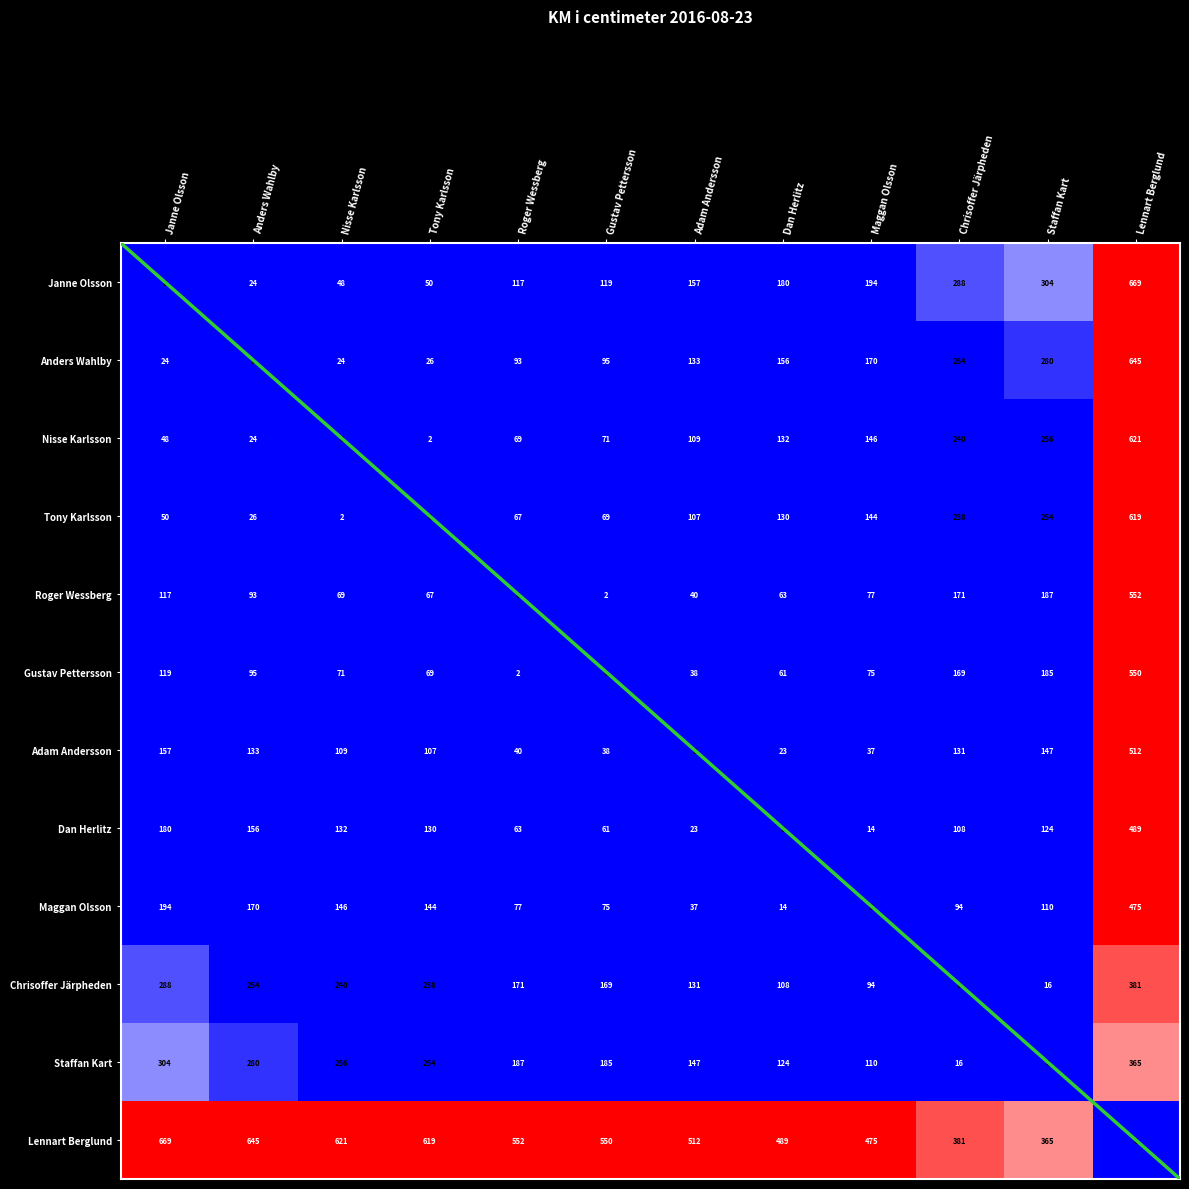

At which category does the chart reach its peak across all series?

Lennart Berglund